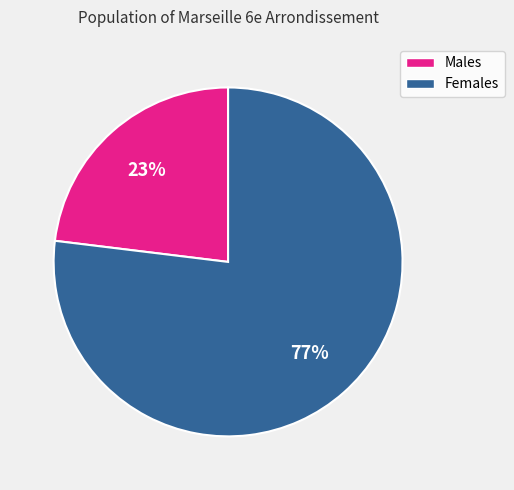

To the nearest percent, what is the average slice percentage?

50%